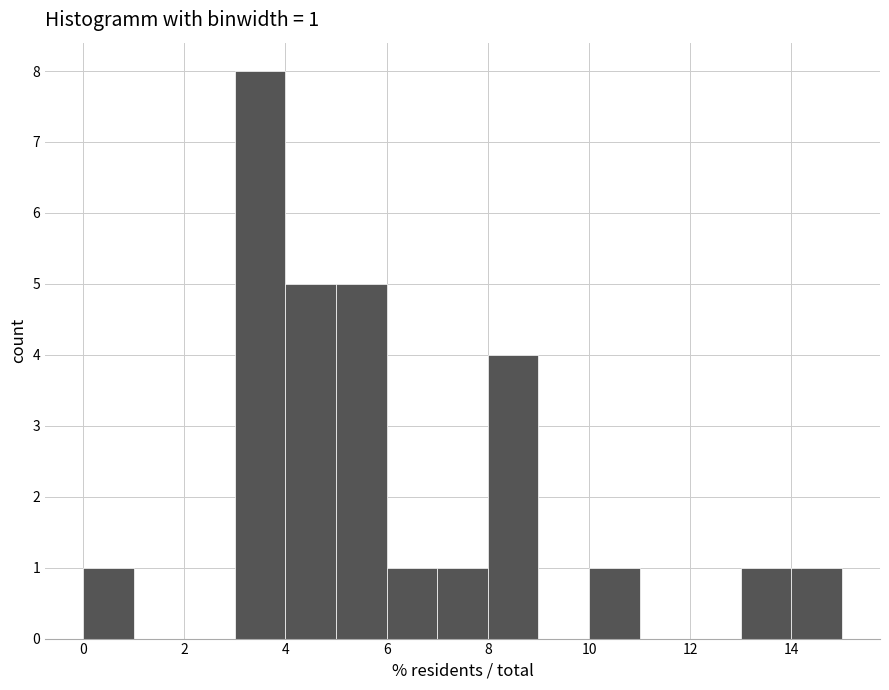

Over which range of the x-axis is the bar tallest?

3 to 4